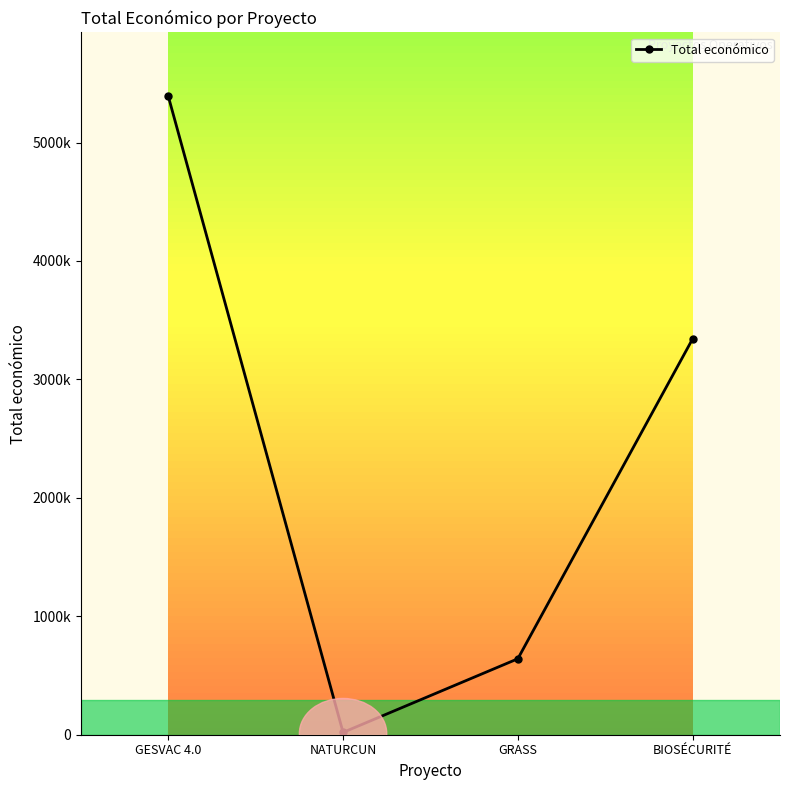

What is the difference between the second highest and second lowest values?

2700916